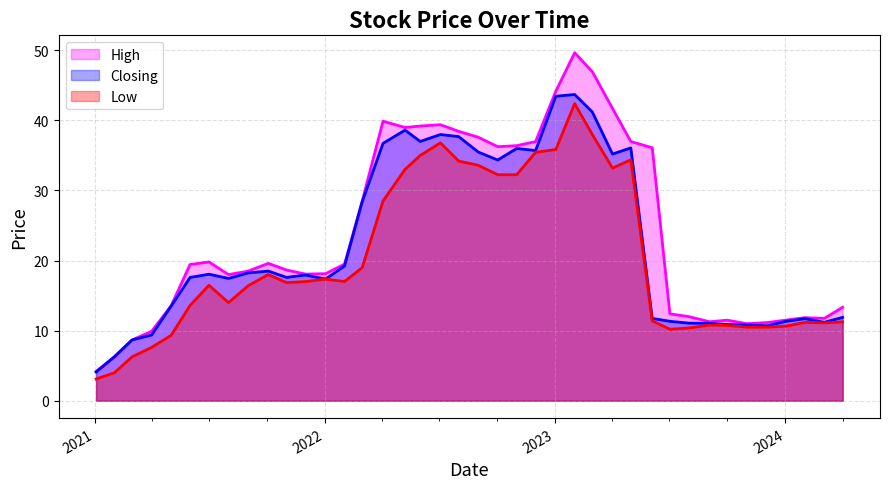

What is the sum of all Low values?

799.6